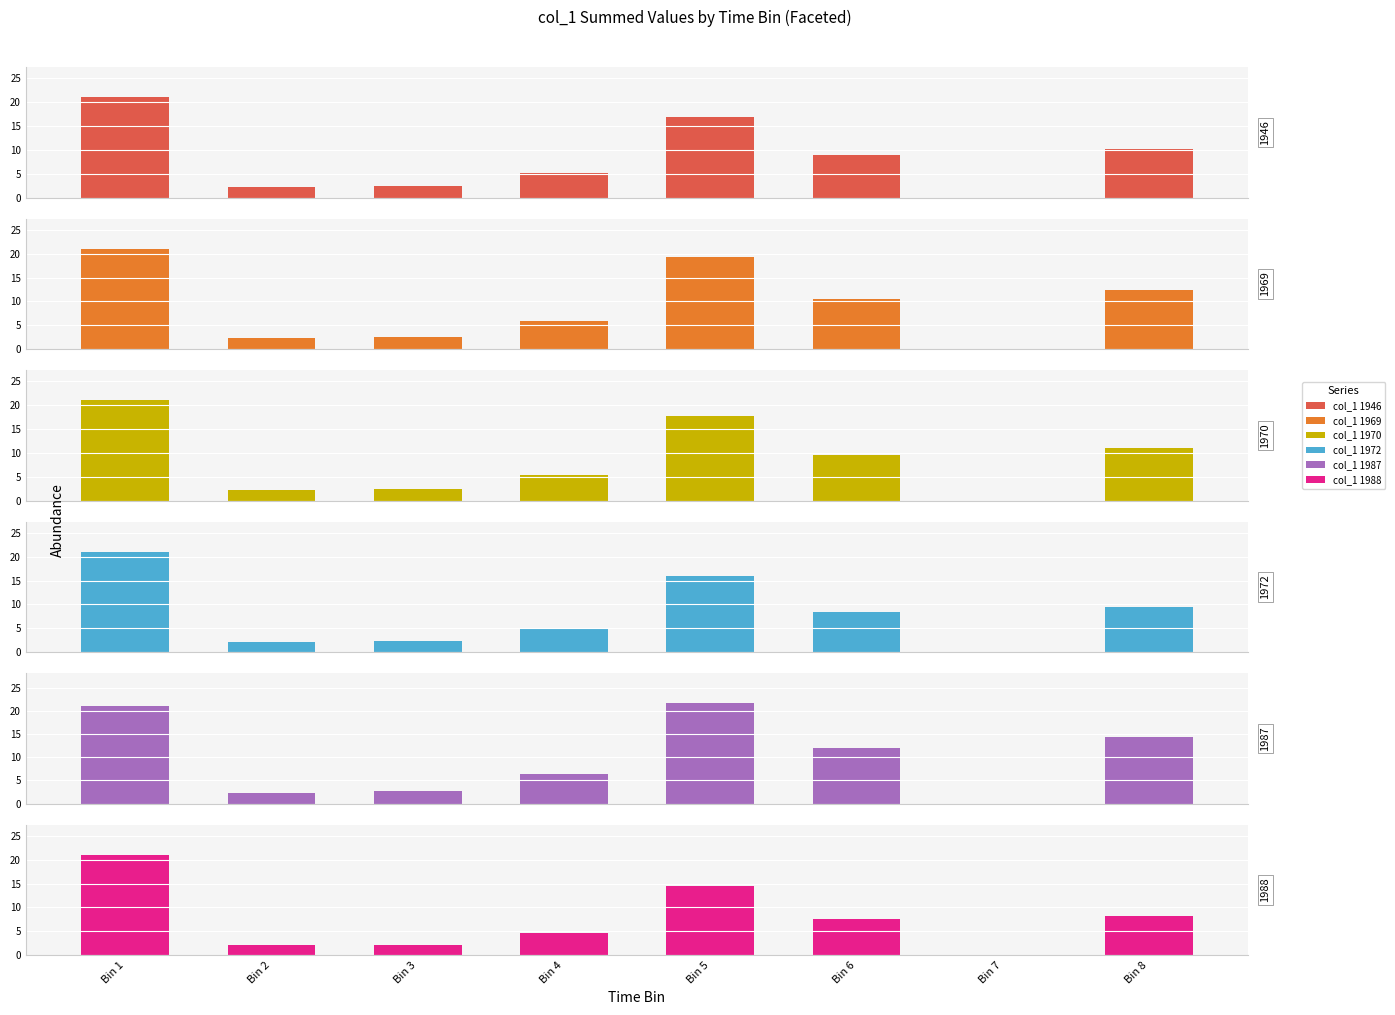

Is it true that col_1 1972 equals 15.8 at Bin 8?

False